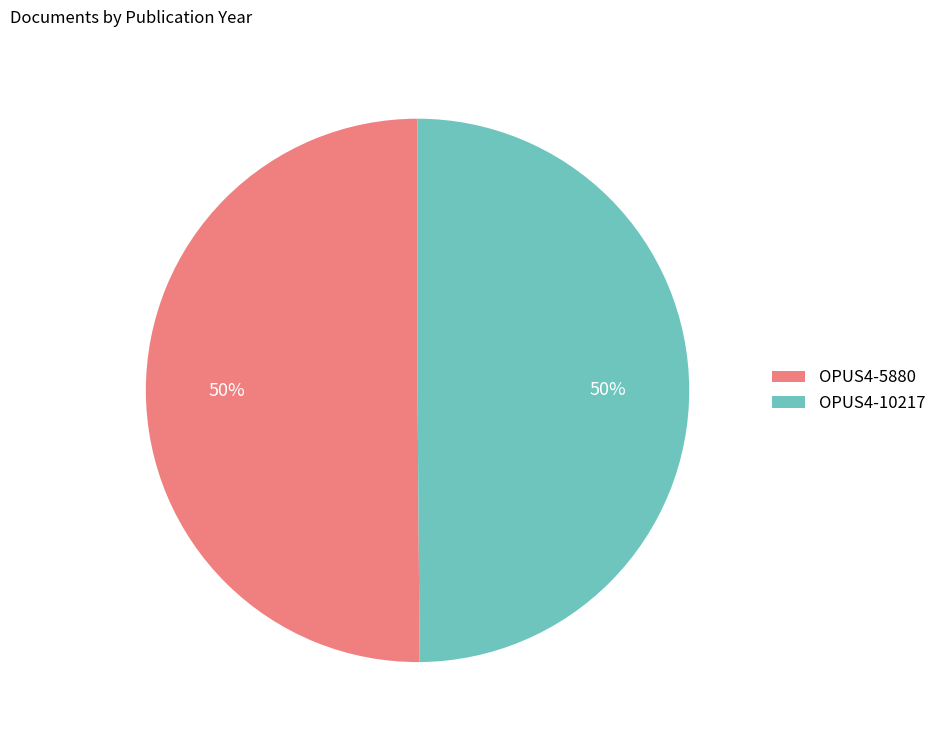

What percentage is the OPUS4-10217 slice, to the nearest percent?

50%